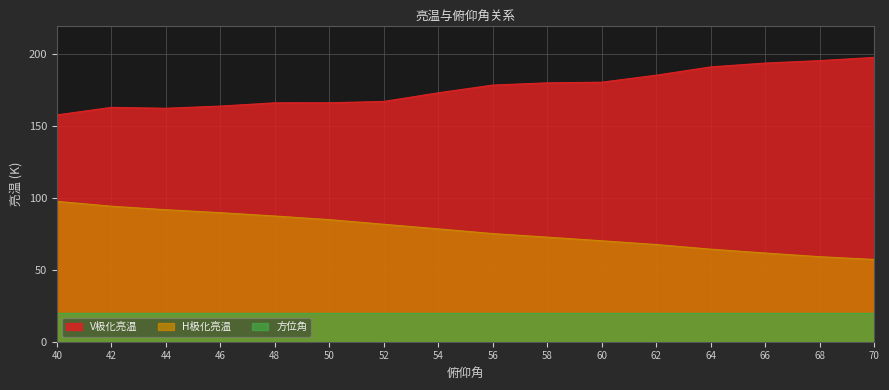

What is the minimum value shown in the chart?

20.0